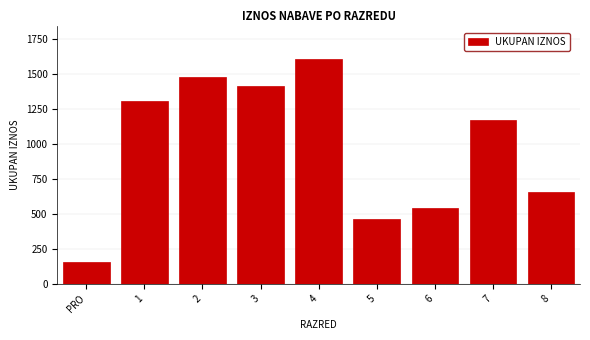

Reading left to right, what are all the values shown in this chart?

PRO=155.7	1=1302.7	2=1472.7	3=1412.6	4=1602.5	5=462.7	6=538.2	7=1166.2	8=652.6